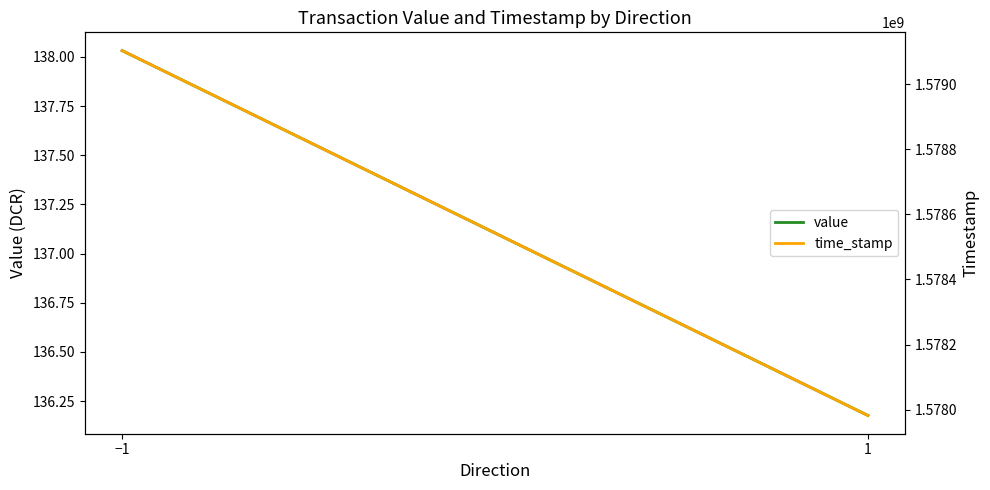

At which label does value reach its peak?

−1